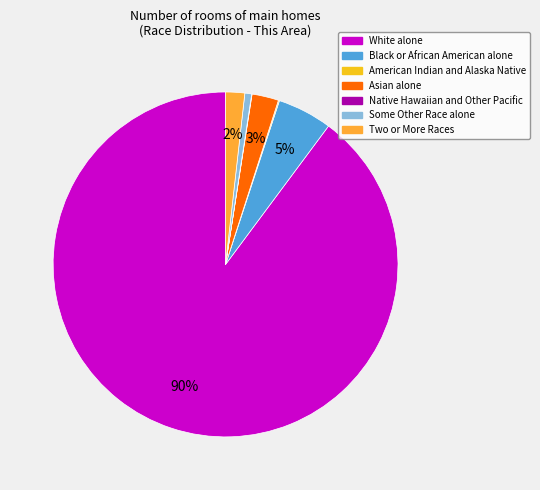

To the nearest percent, what percentage of the pie is Two or More Races?

2%